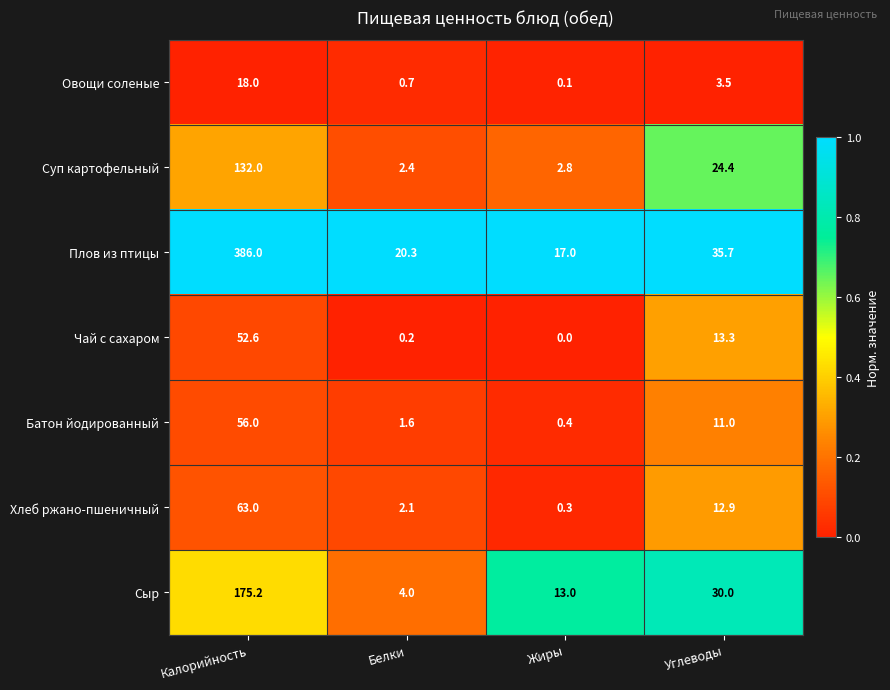

How many values in the Хлеб ржано-пшеничный series exceed 12?

2